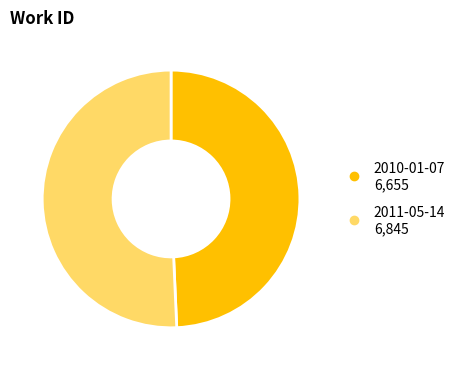

Rank the categories by value from highest to lowest.

2011-05-14, 2010-01-07